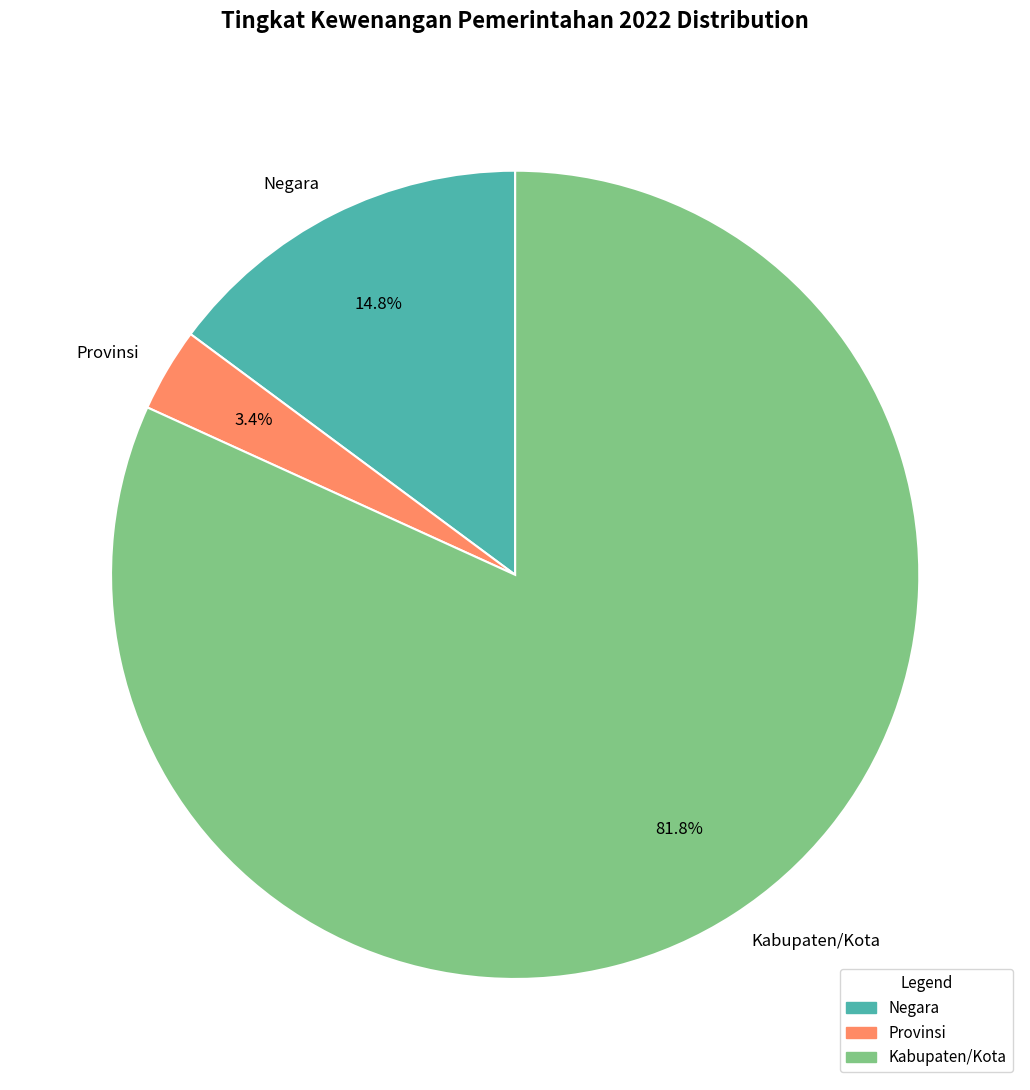

Count the number of slices in the pie.

3